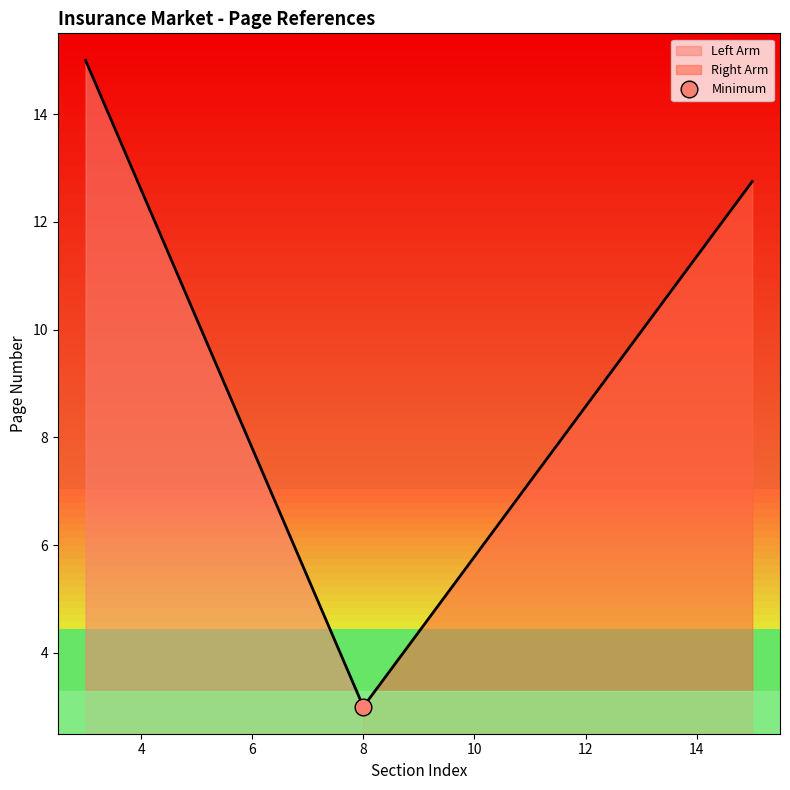

What is the greatest value displayed?

15